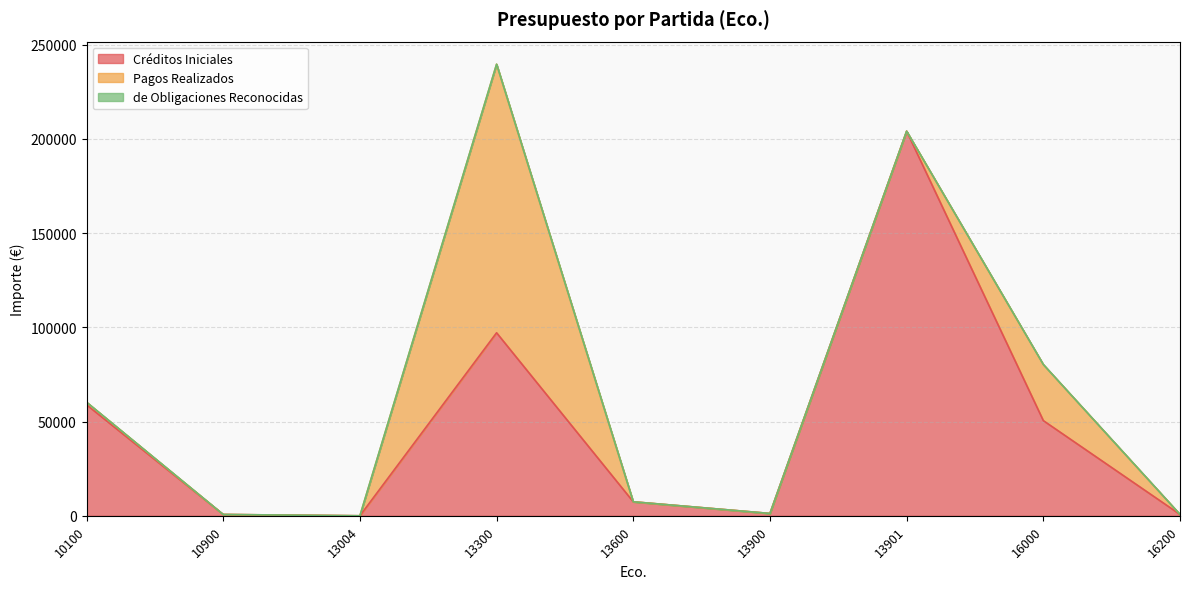

True or false: Pagos Realizados and de Obligaciones Reconocidas intersect in this chart.

False